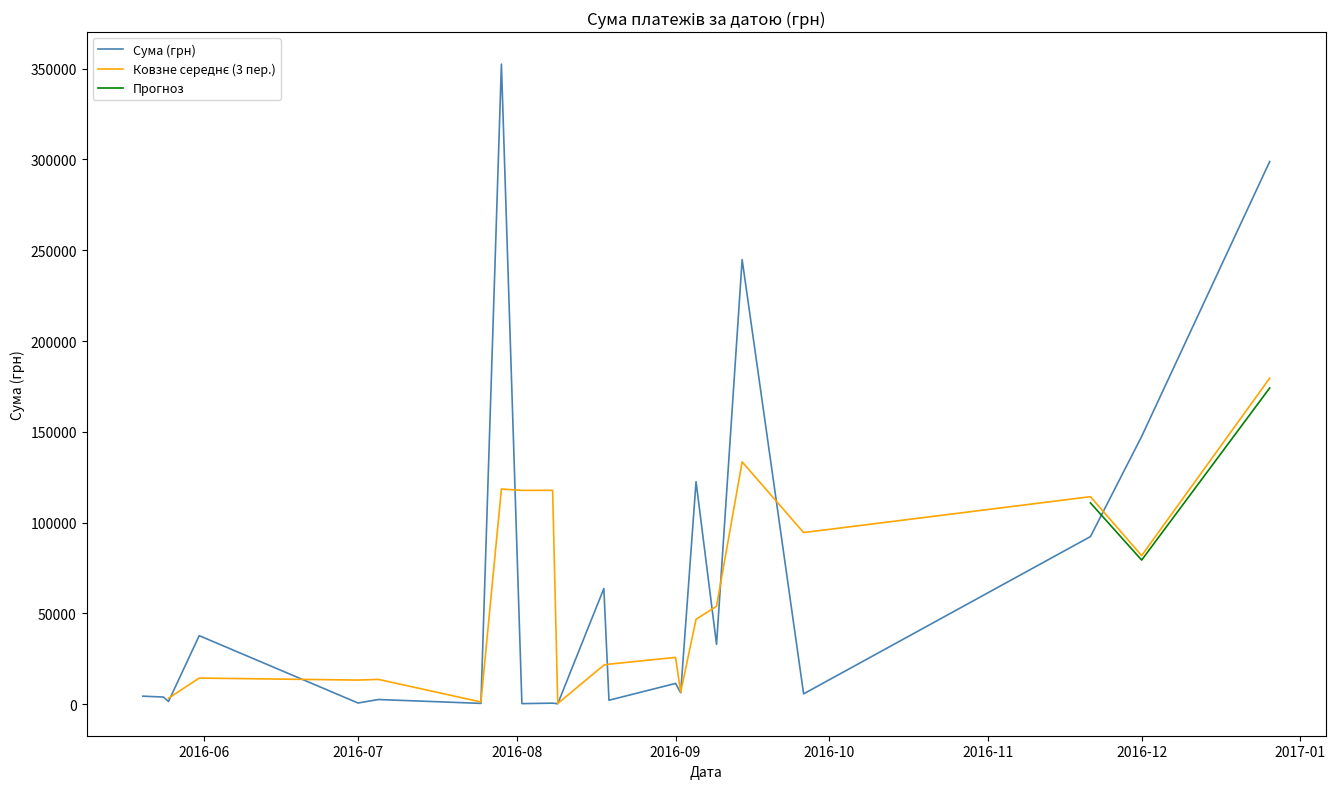

Does the chart display data point markers on the line(s)?

No